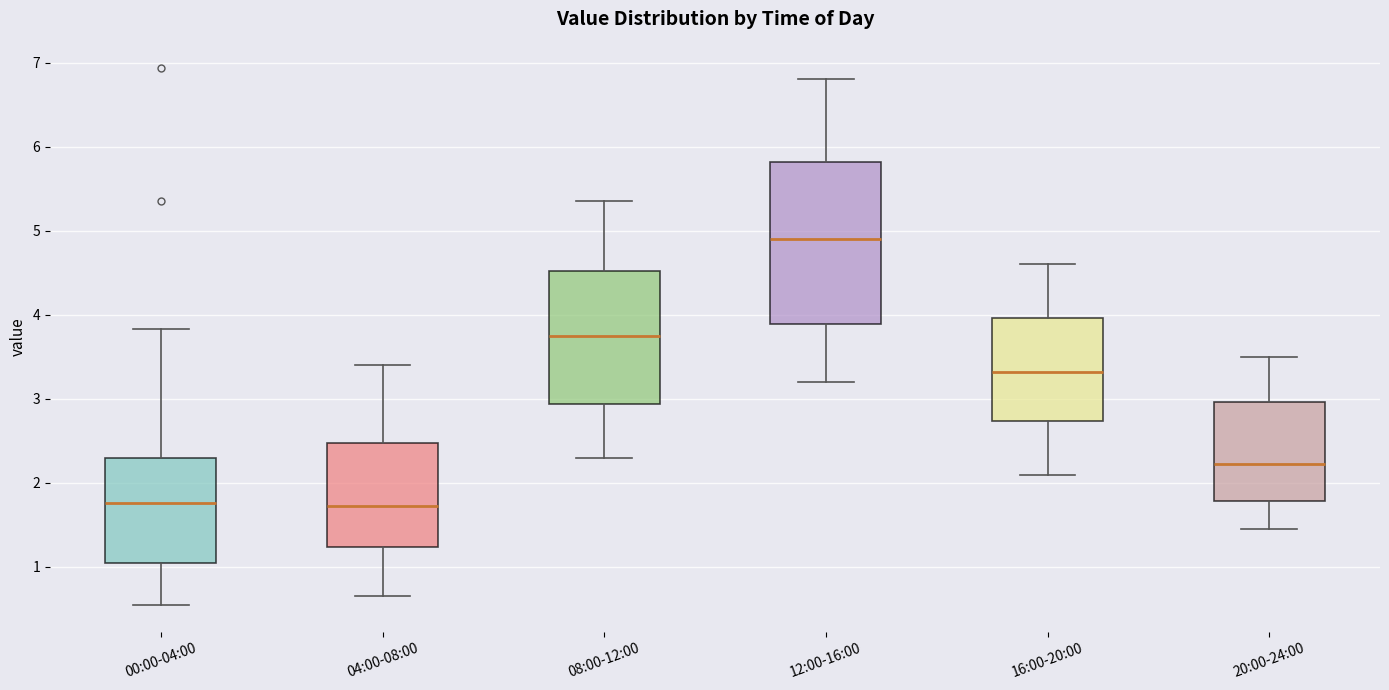

Comparing the boxes themselves (not the whiskers), which one is the tallest?

12:00-16:00